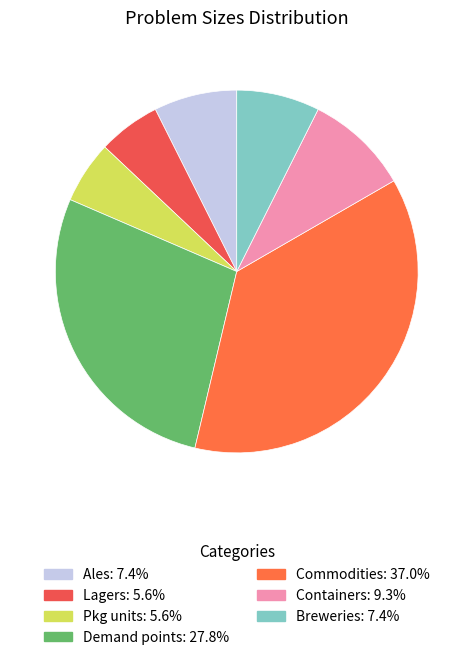

How many slices are in this pie chart?

7